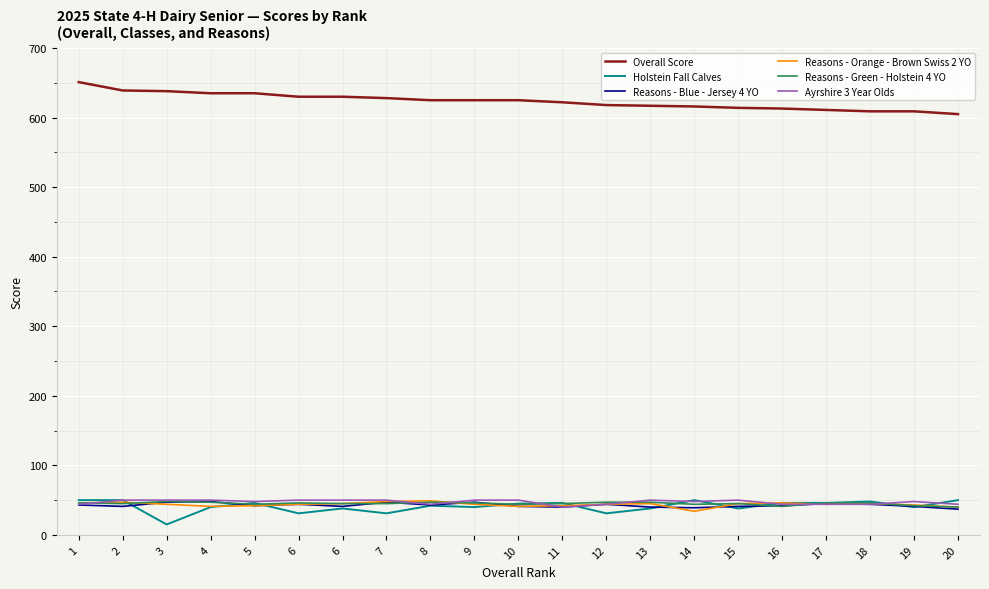

How many categories are shown in the chart?

21